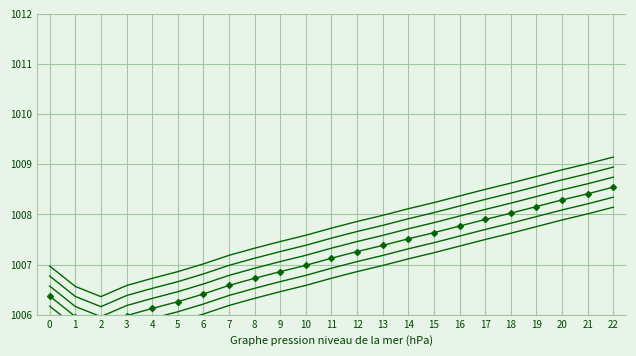

At which category does pressure_line_5 reach its first local valley?

2